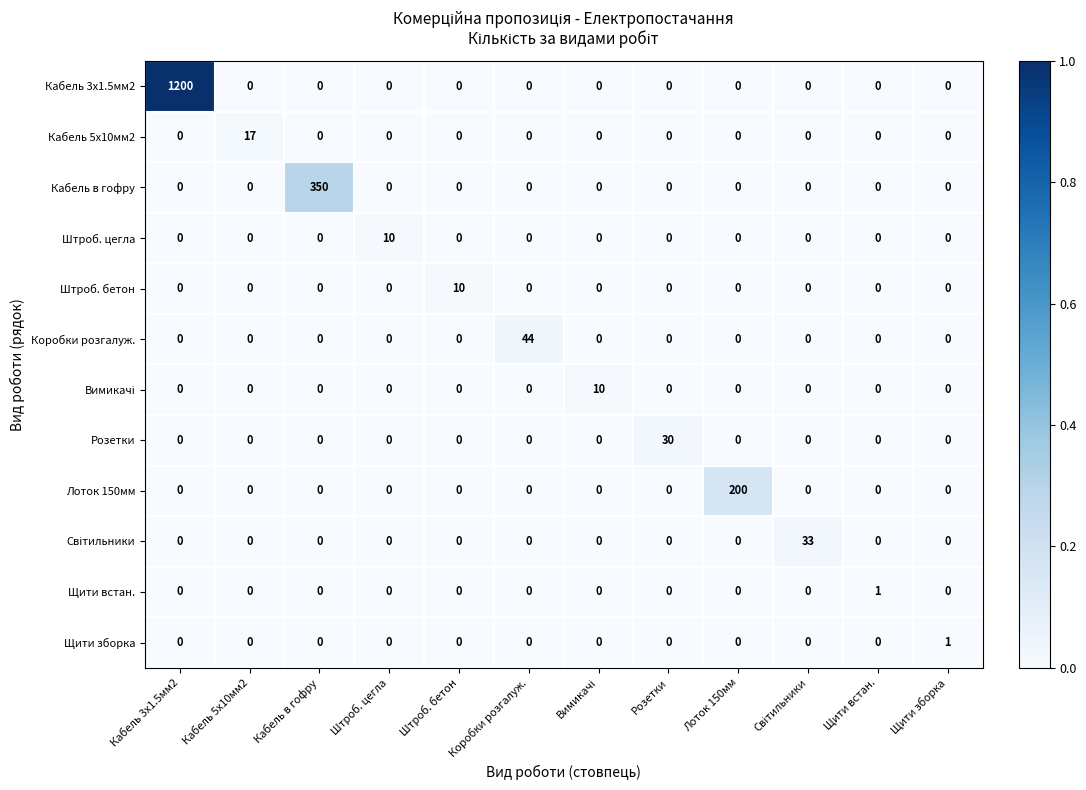

What is the sum of all Штроб. бетон values?

10